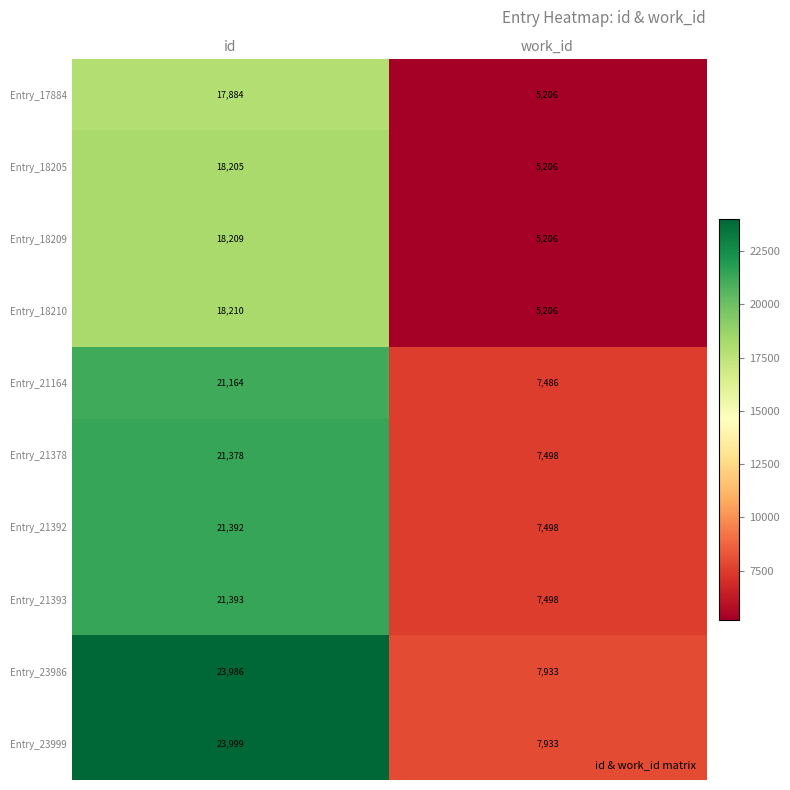

True or false: Entry_17884 has a value of 25582 at id.

False